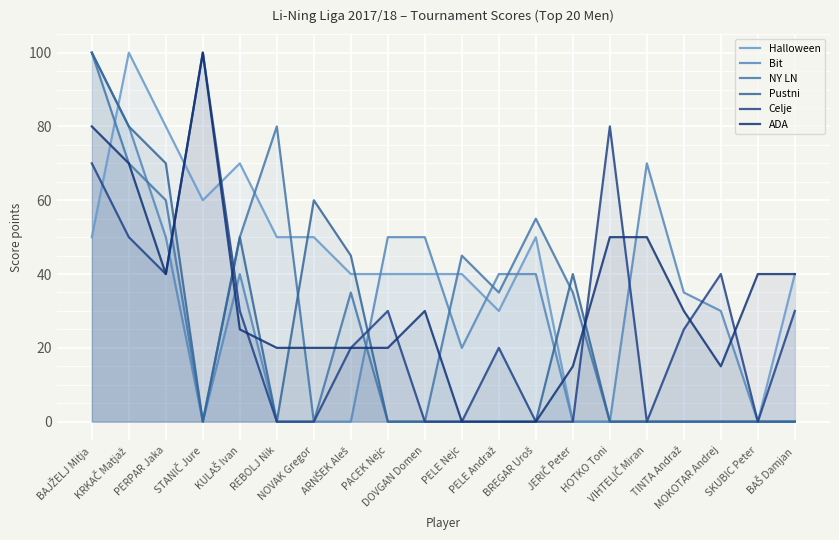

After their last crossing, which series has the higher values: Celje or Halloween?

Halloween